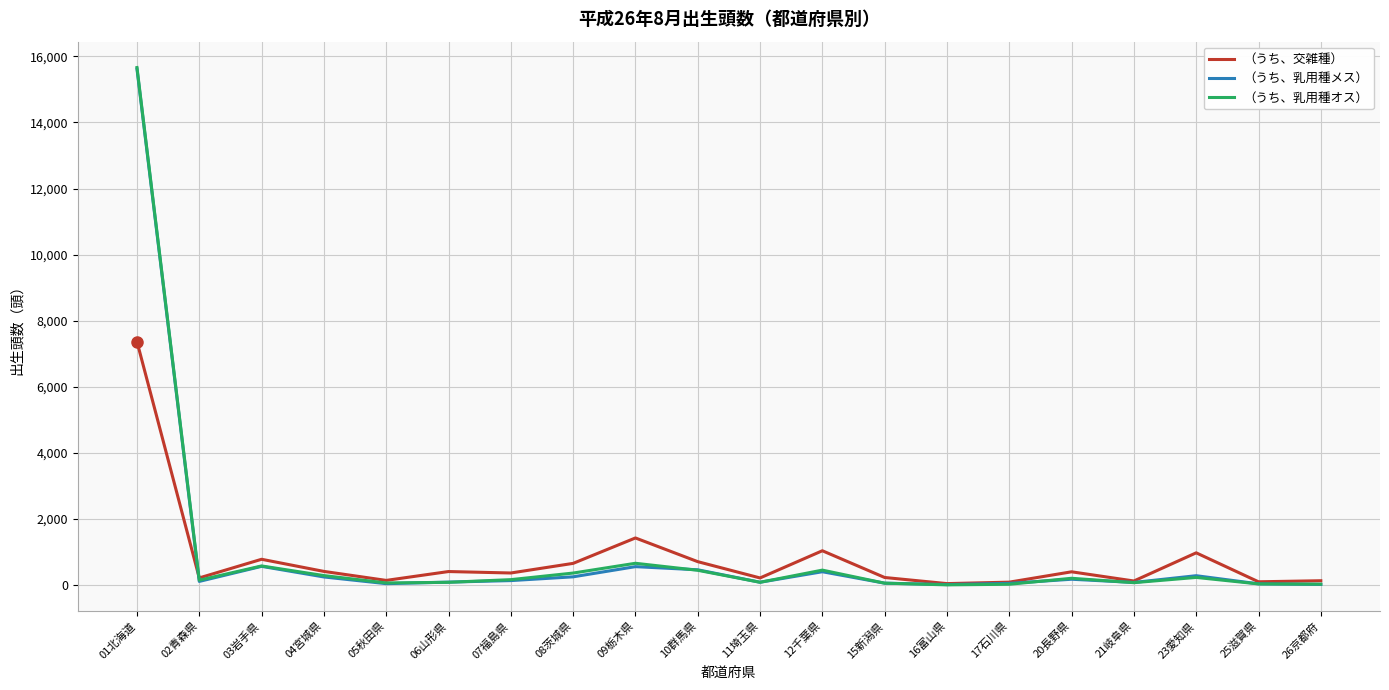

At which category is the sum across all series the highest?

01北海道